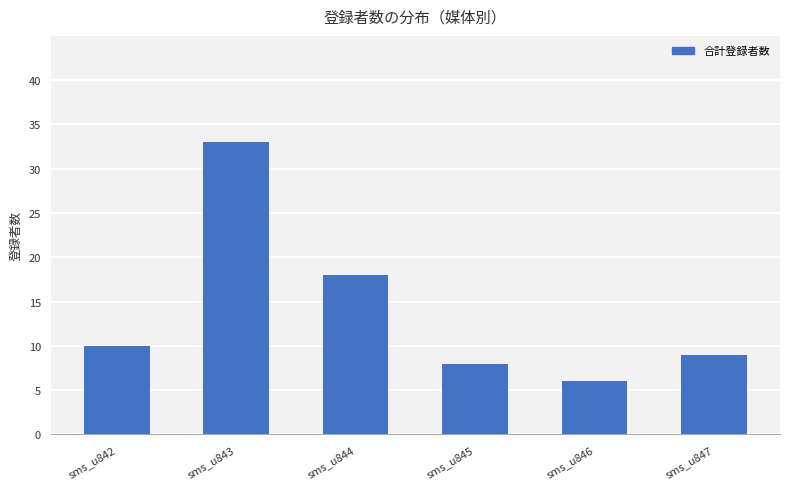

Does the chart contain any negative values?

No